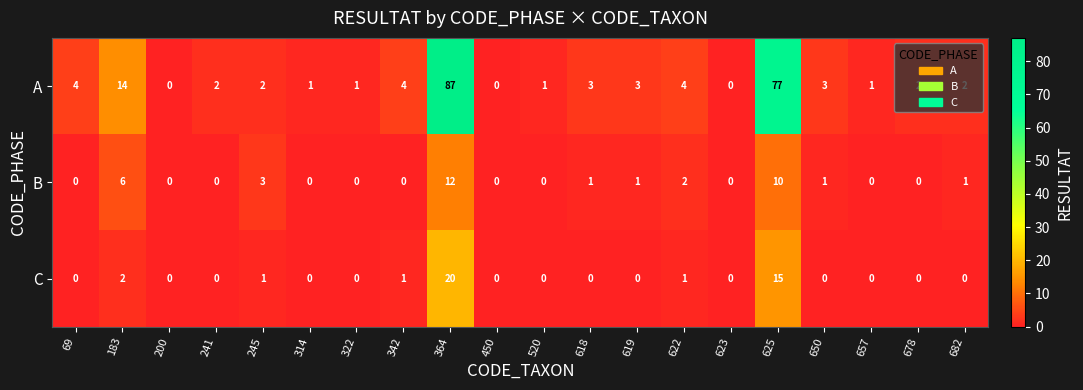

Which series has the largest range (max minus min)?

A